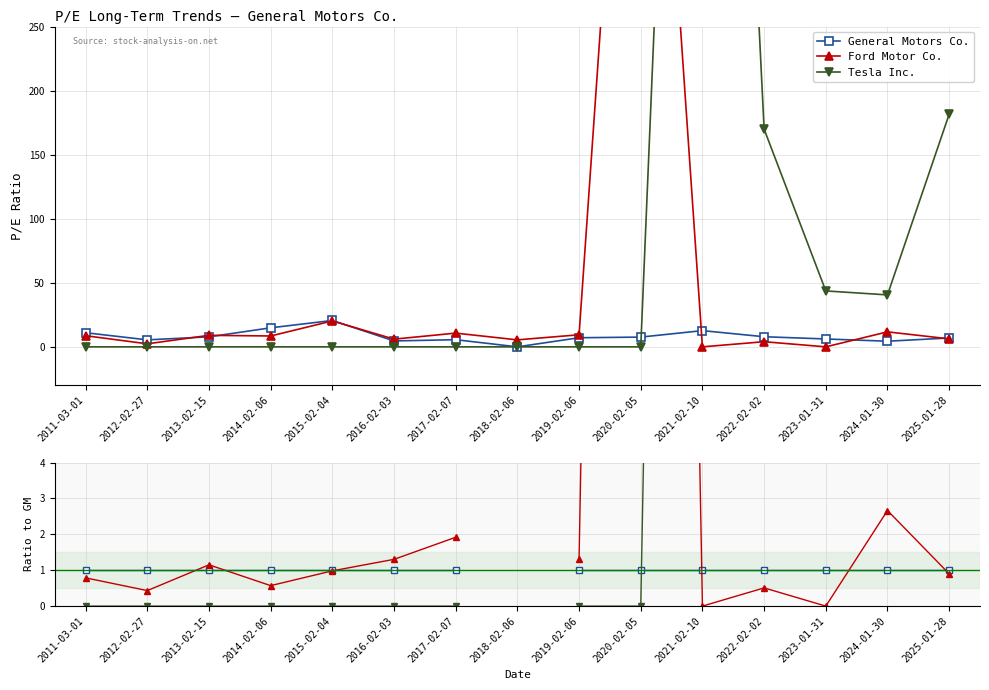

Where is General Motors Co. nearest to the value 1?

2011-03-01